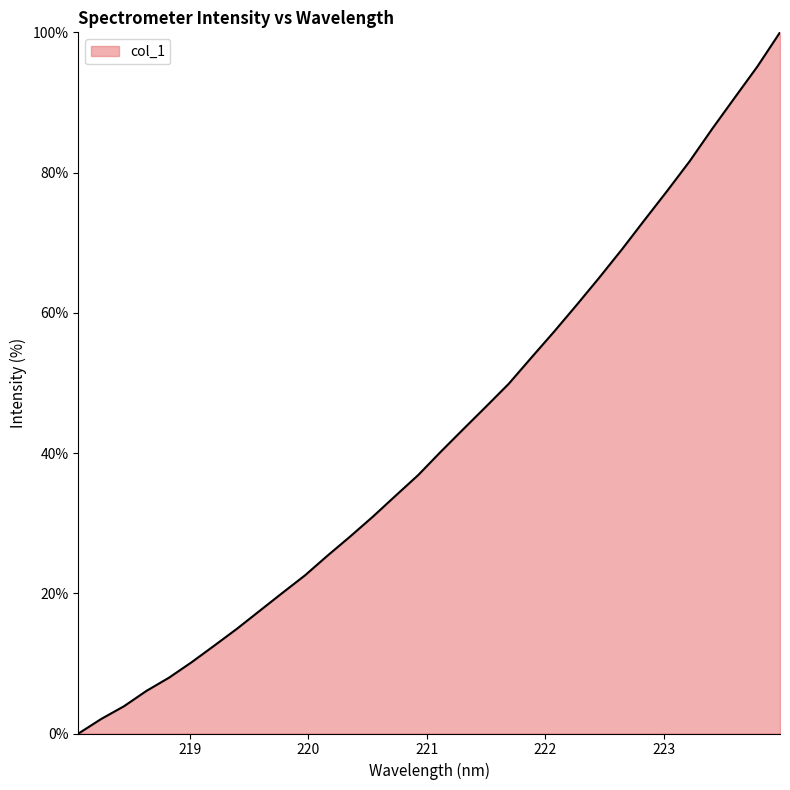

What is the maximum value shown in the chart?

100.0